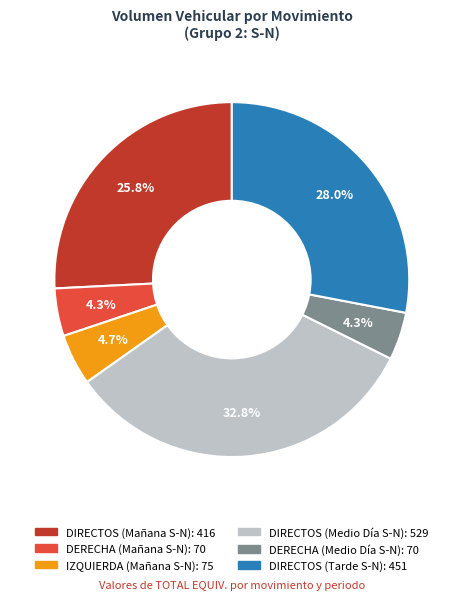

Is there any slice that represents more than half of the pie?

No